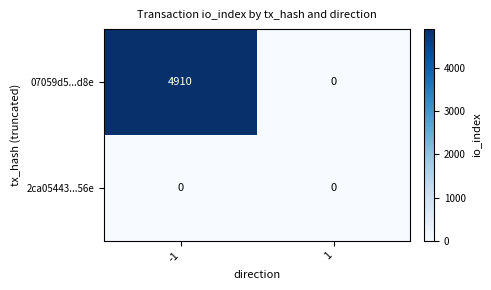

Which series has the largest range (max minus min)?

07059d5...d8e